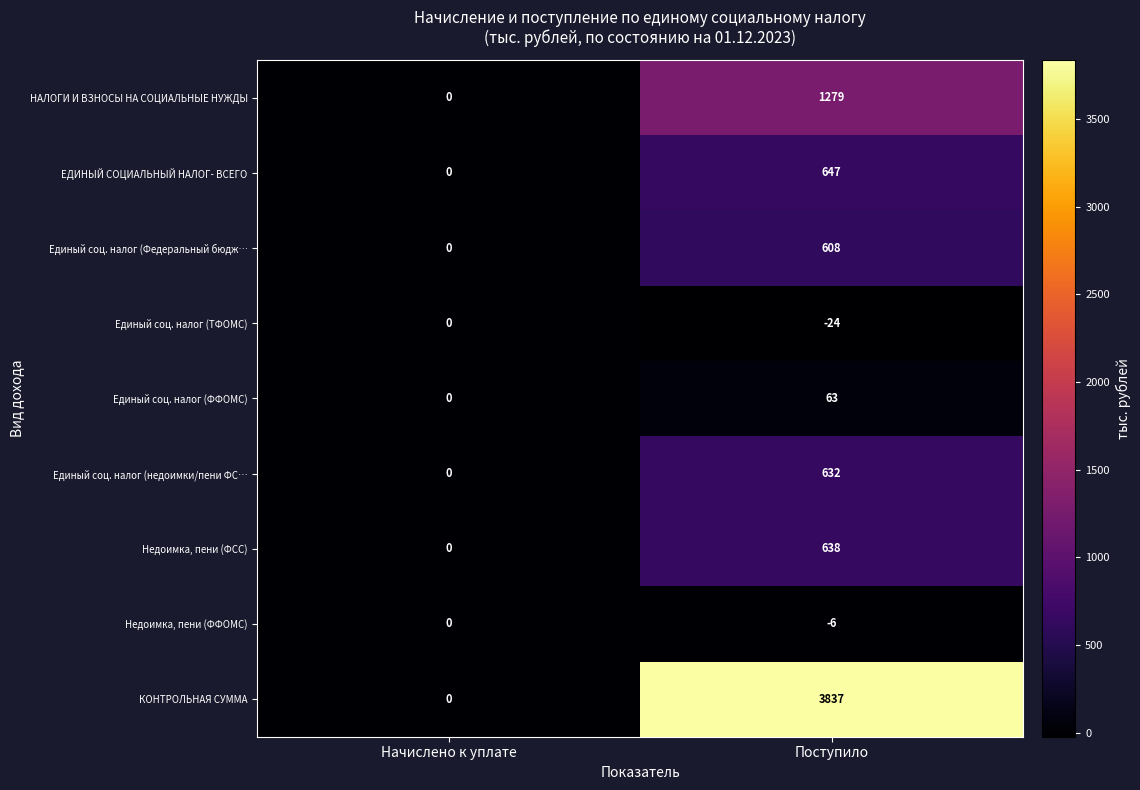

Which series changed the most between Начислено к уплате and Поступило?

КОНТРОЛЬНАЯ СУММА